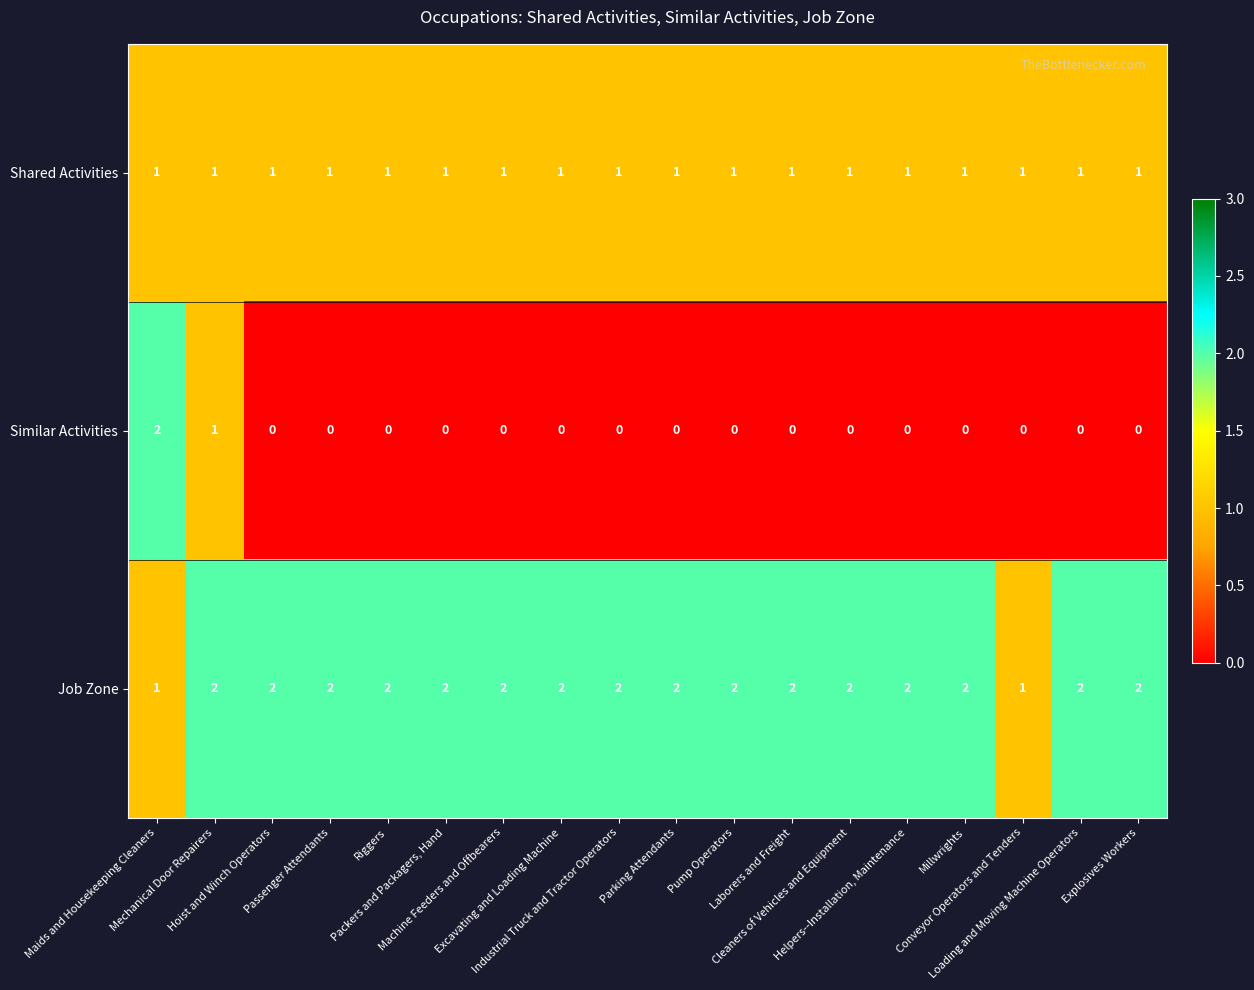

Which series has the widest spread of values?

Similar Activities